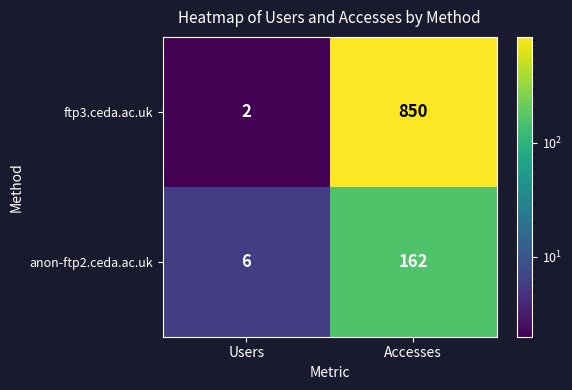

Reading left to right, extract all data points from this chart.

ftp3.ceda.ac.uk: 2	850
anon-ftp2.ceda.ac.uk: 6	162